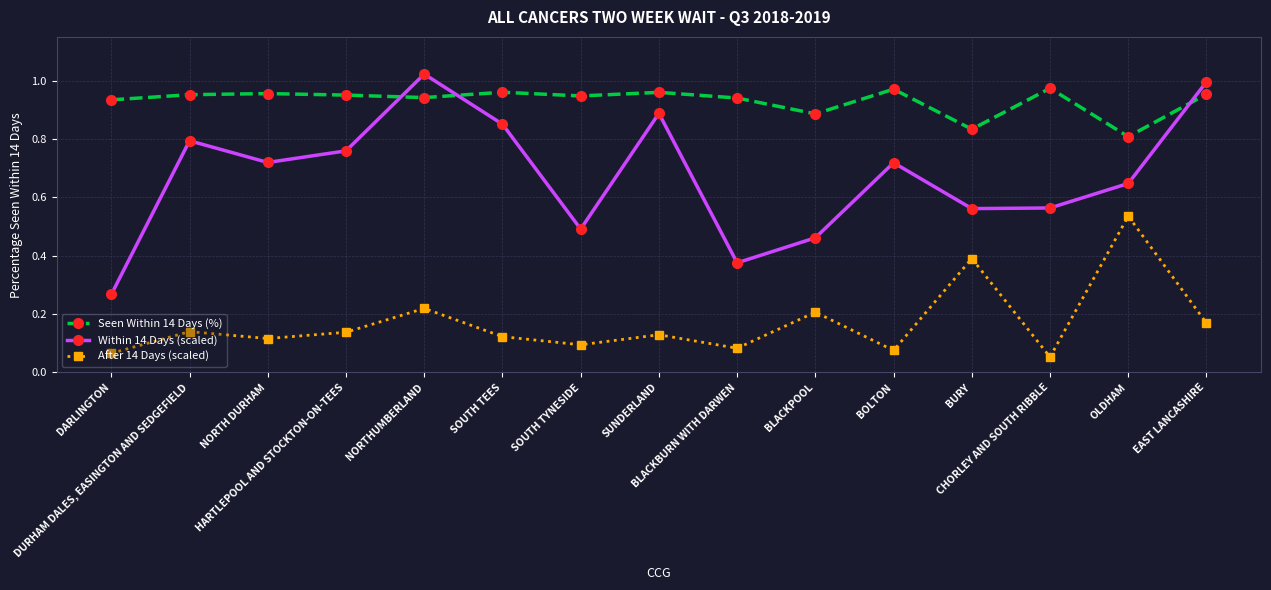

Rank the series by their average value, from highest to lowest.

Seen Within 14 Days (%), Within 14 Days (scaled), After 14 Days (scaled)